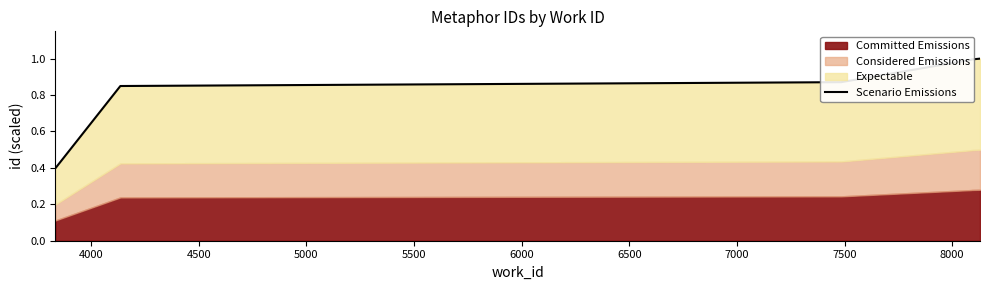

What is the average value?

0.9